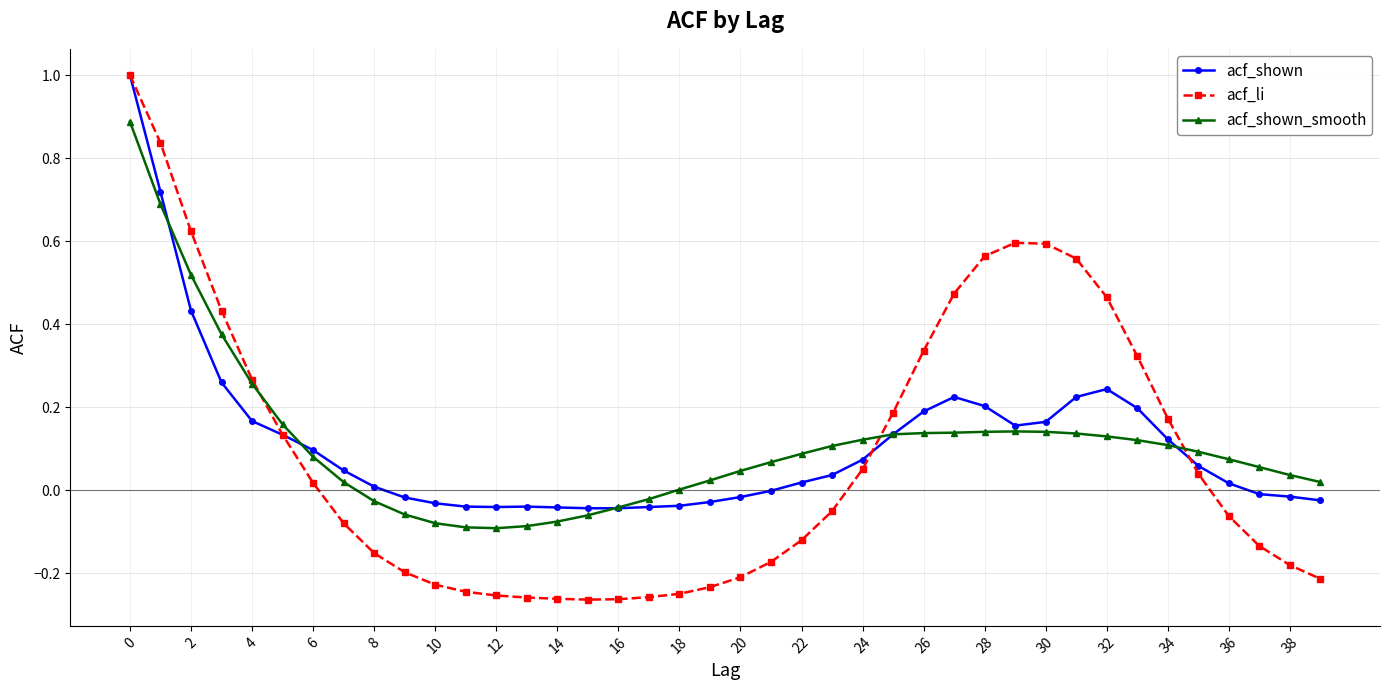

How many distinct data groups are displayed?

3